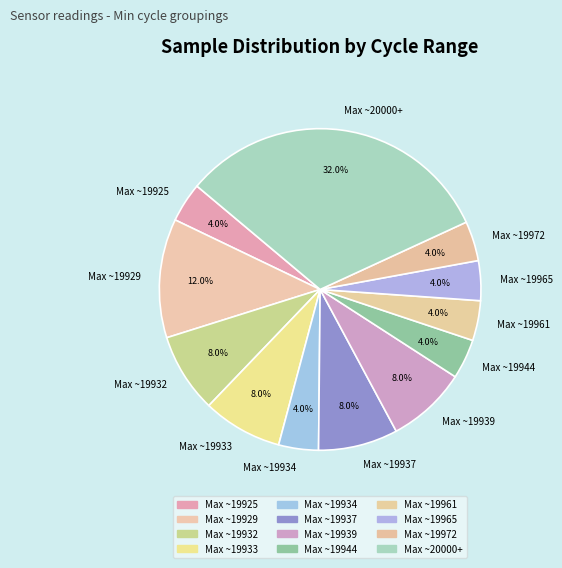

Does Max ~19939 account for over 50% of the chart?

No